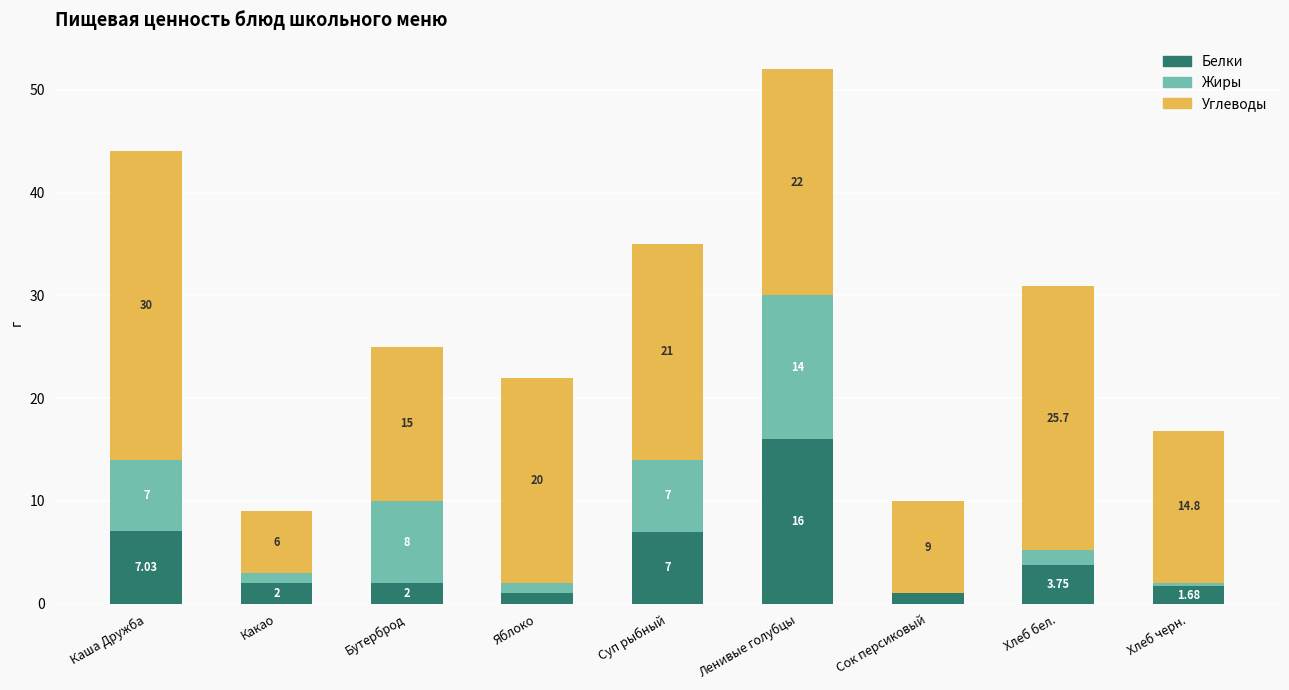

Where is Белки nearest to the value 8?

Каша Дружба